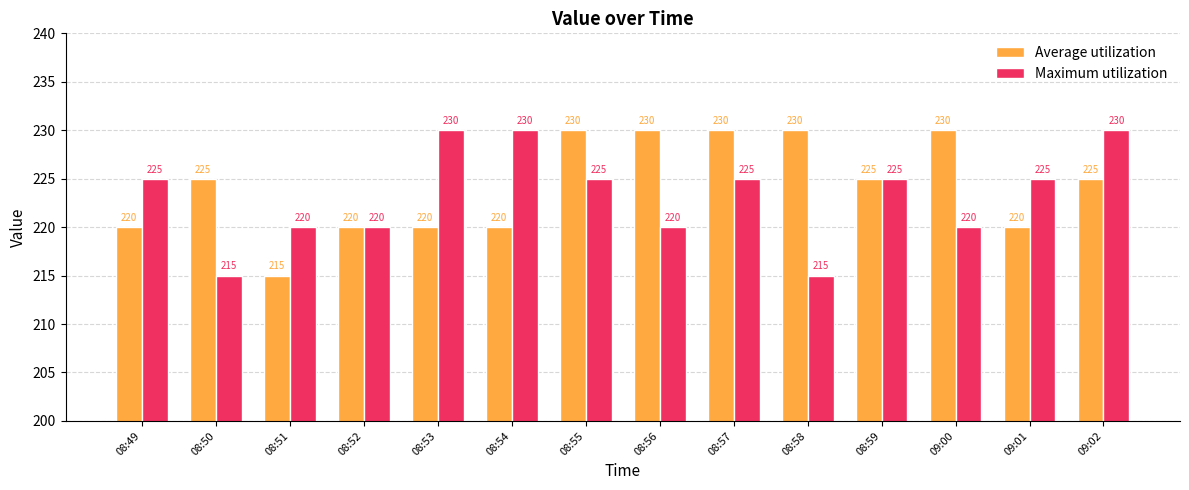

What is the label of the 1st bar from the left?

08:49